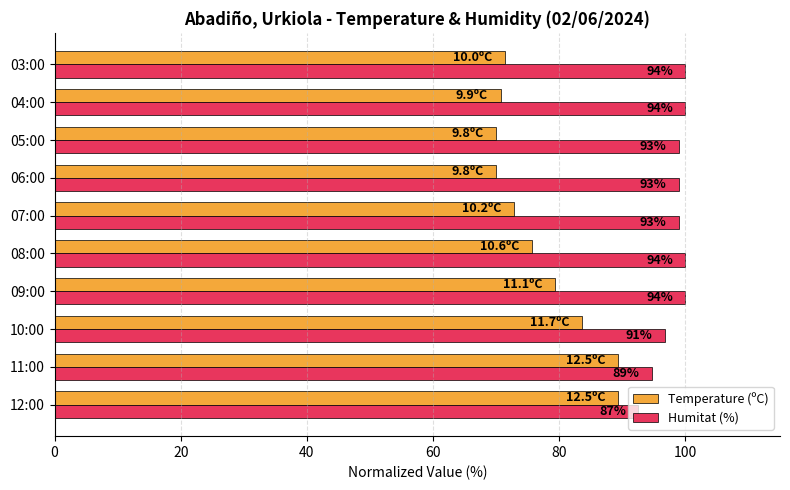

What is the difference between the maximum and minimum values in the Temperature (ºC) series?

19.3